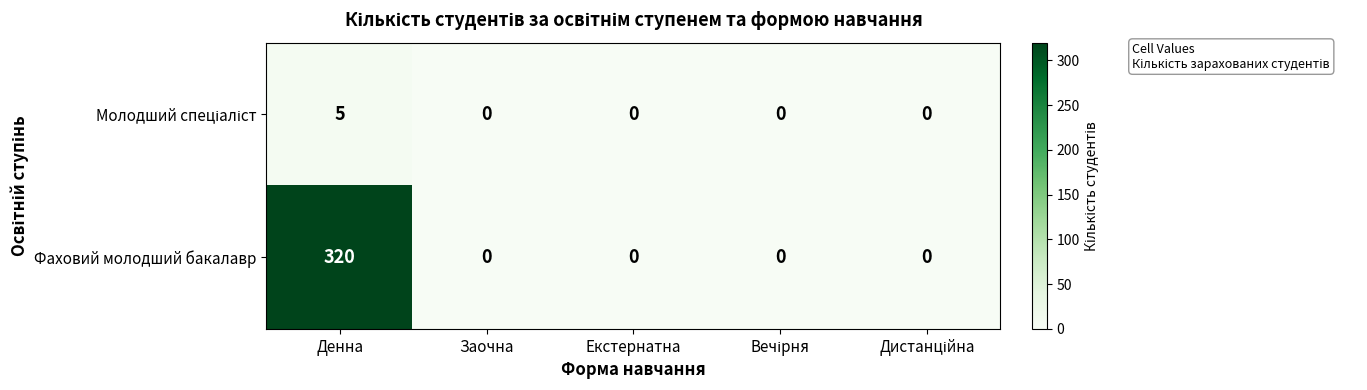

What is the average value of the Фаховий молодший бакалавр series?

64